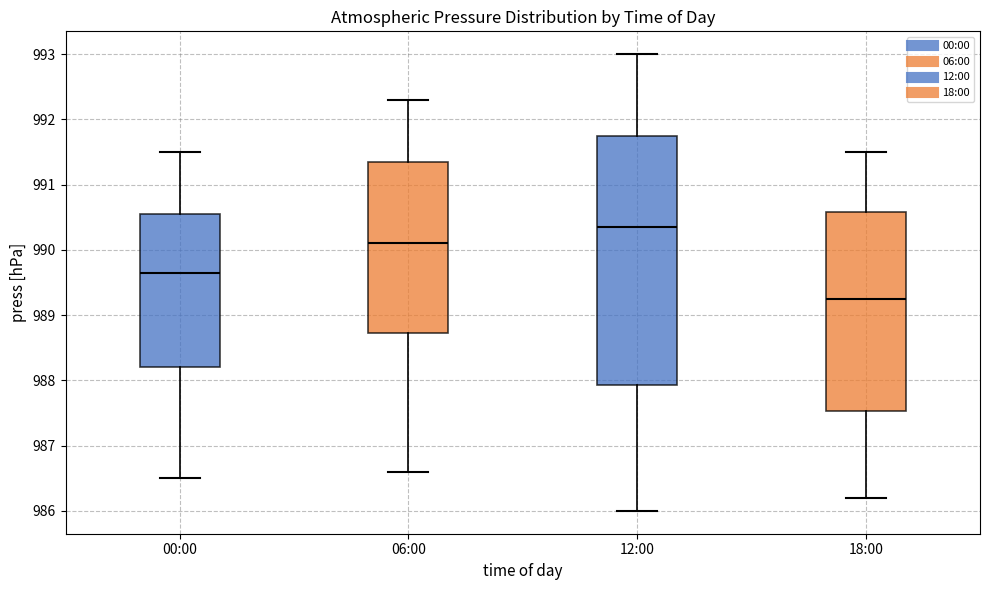

Which box's median line is the highest?

12:00